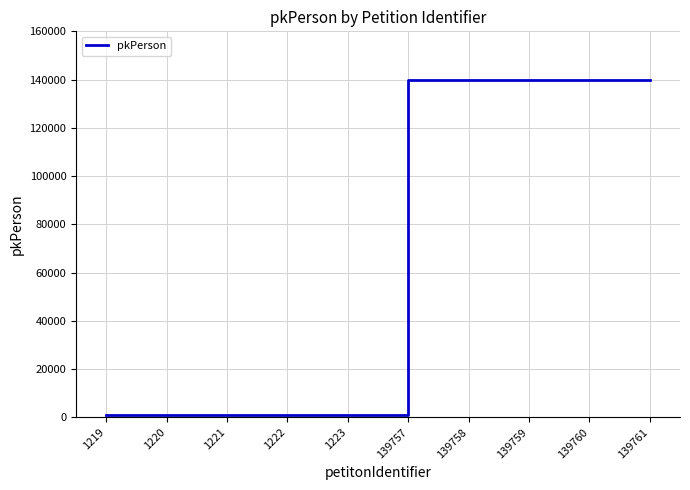

Is this an area chart (filled region under the line)?

No